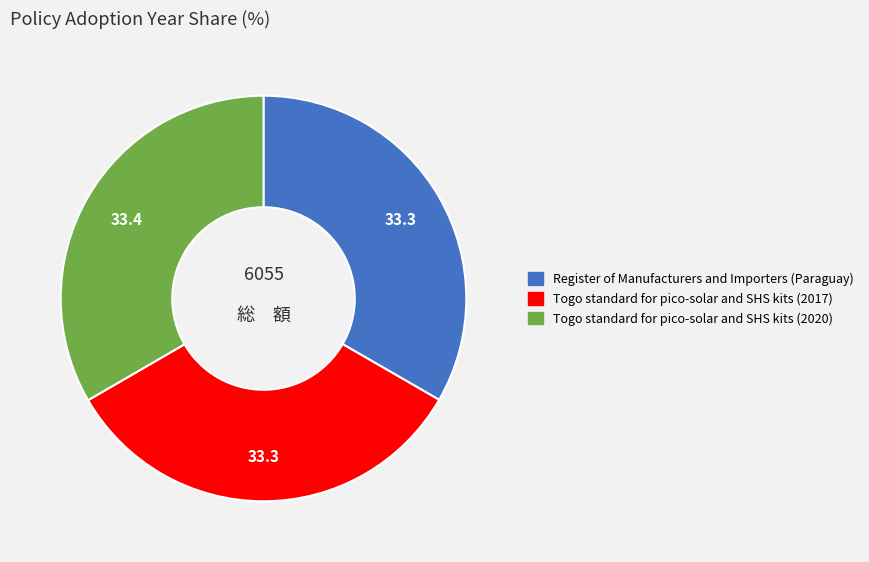

Is there a majority slice in this chart?

No